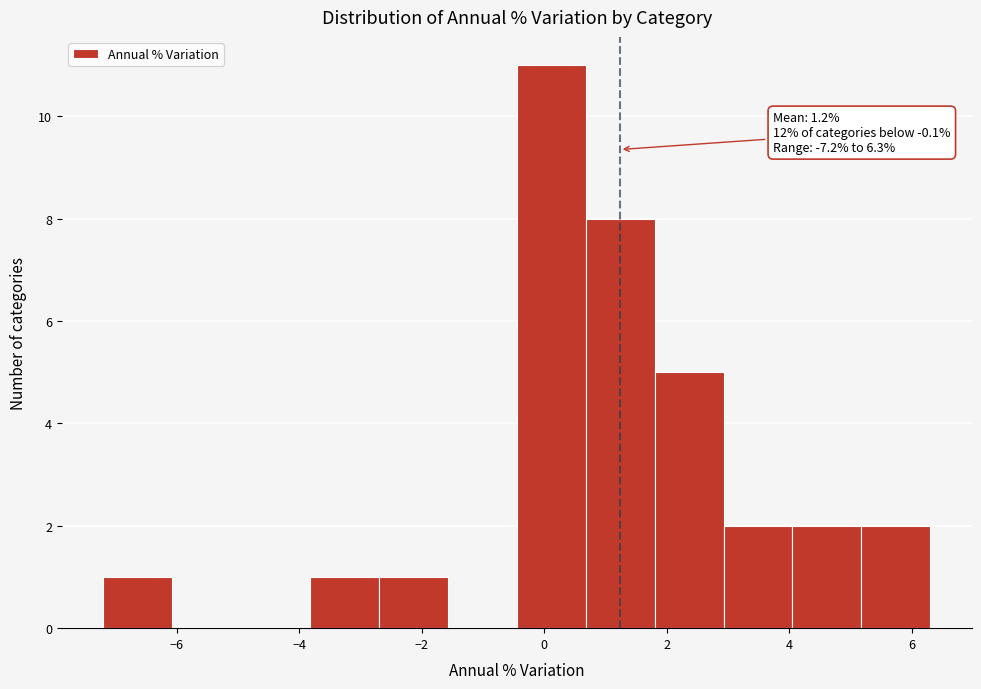

Which range on the x-axis has the tallest bar?

-0.4 to 0.6